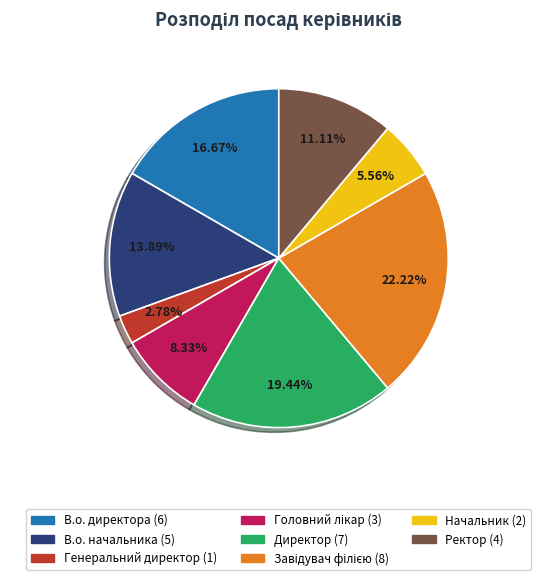

What percentage is the Ректор slice, to the nearest percent?

11%